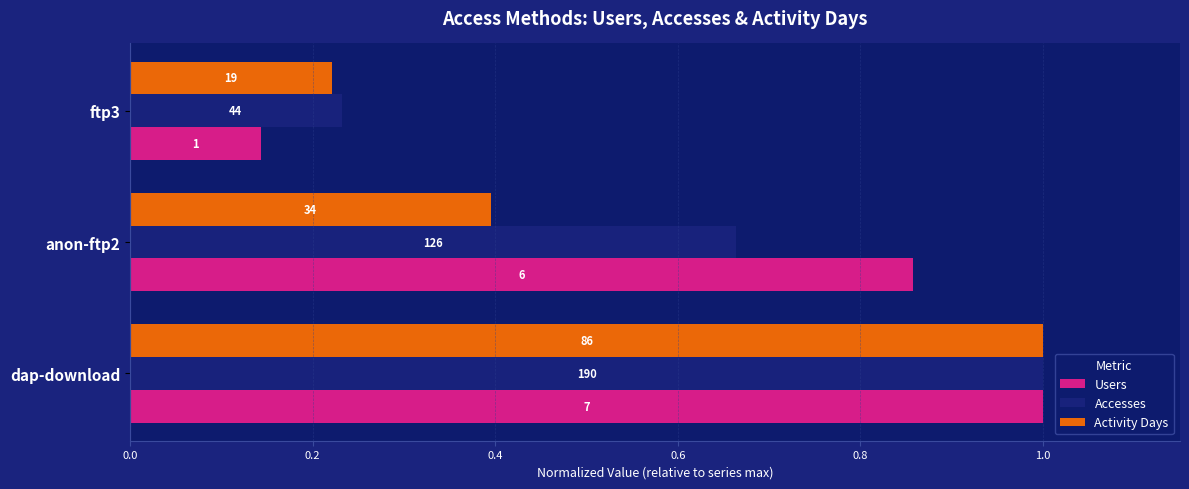

What are all the series names shown in the legend?

Users, Accesses, Activity Days